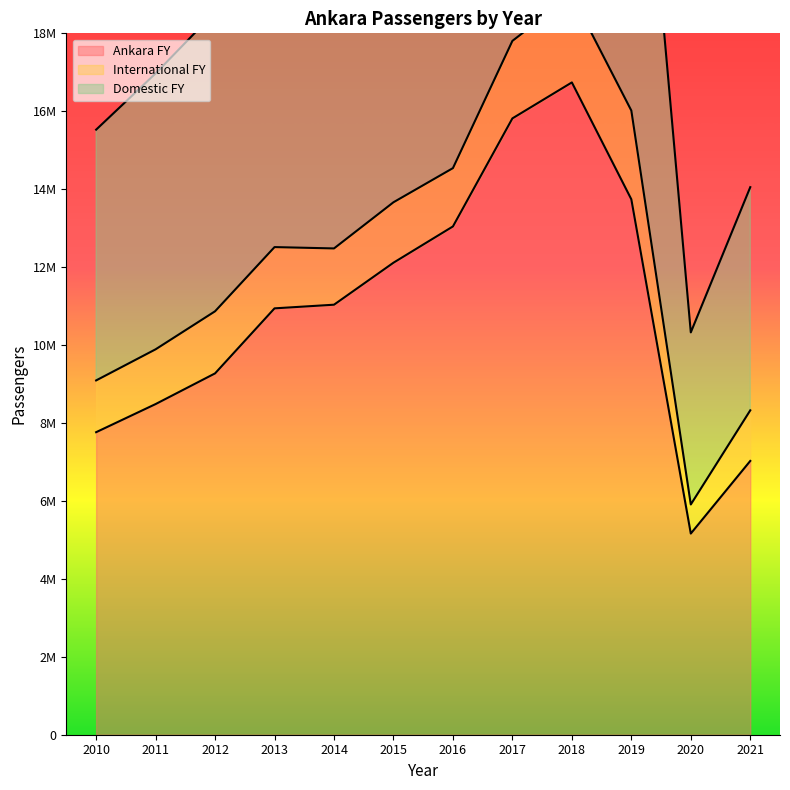

Where is Ankara FY nearest to the value 10951286?

2013